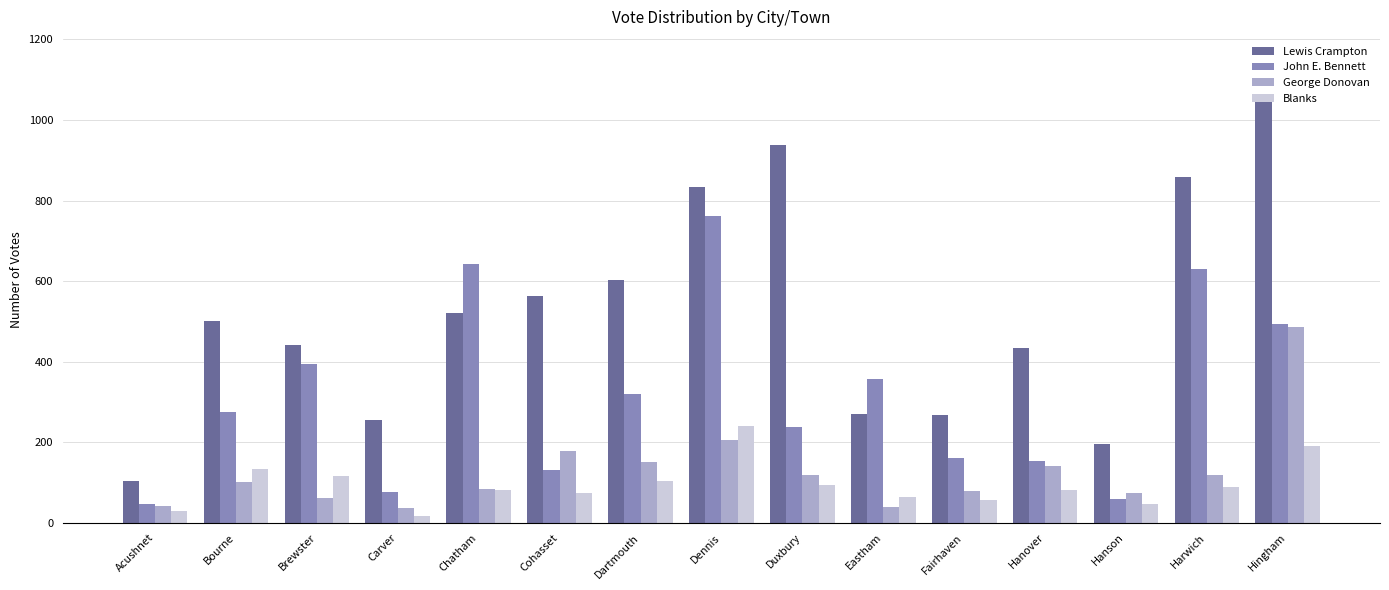

Between Chatham and Fairhaven, which series saw the biggest shift?

John E. Bennett